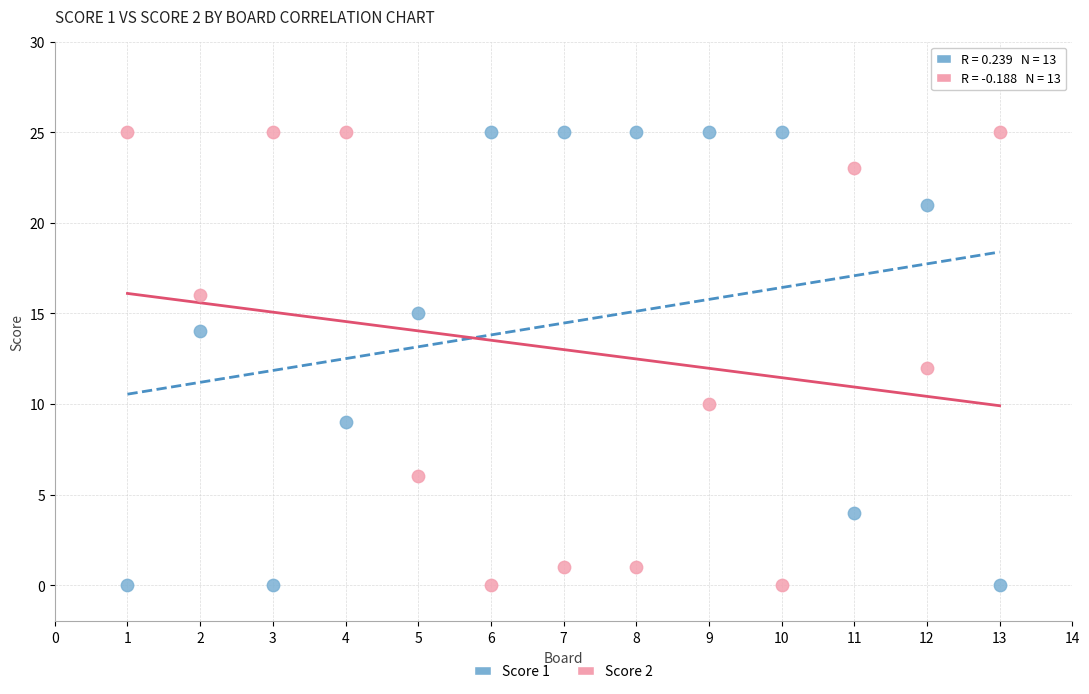

What is the X range (max minus min) for the scatter plot?

12